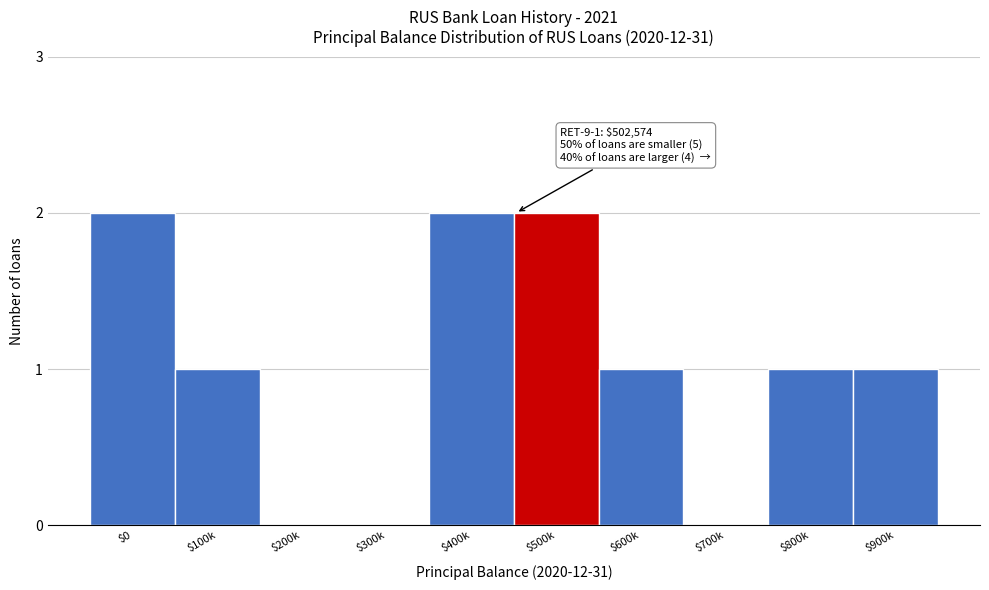

The value at $300k is 0. True or false?

True